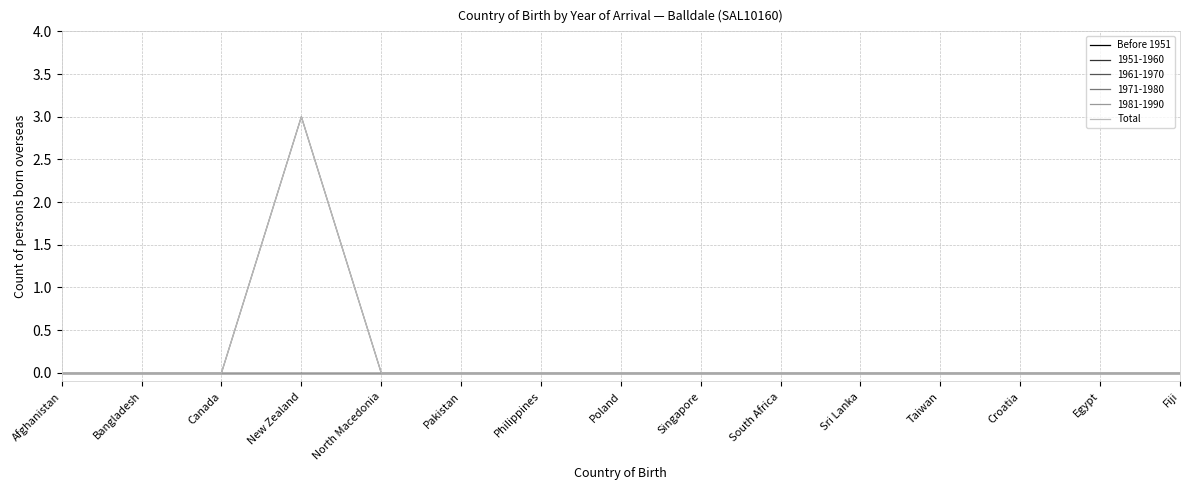

Does the chart have visible grid lines?

Yes